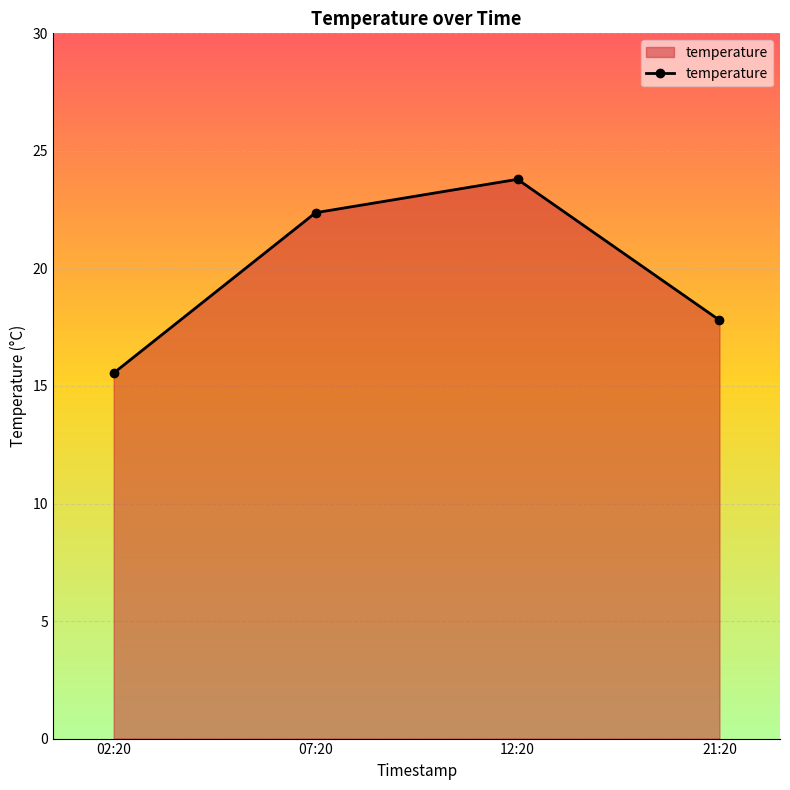

The chart shows a value of 23.8 at 12:20. True or false?

True